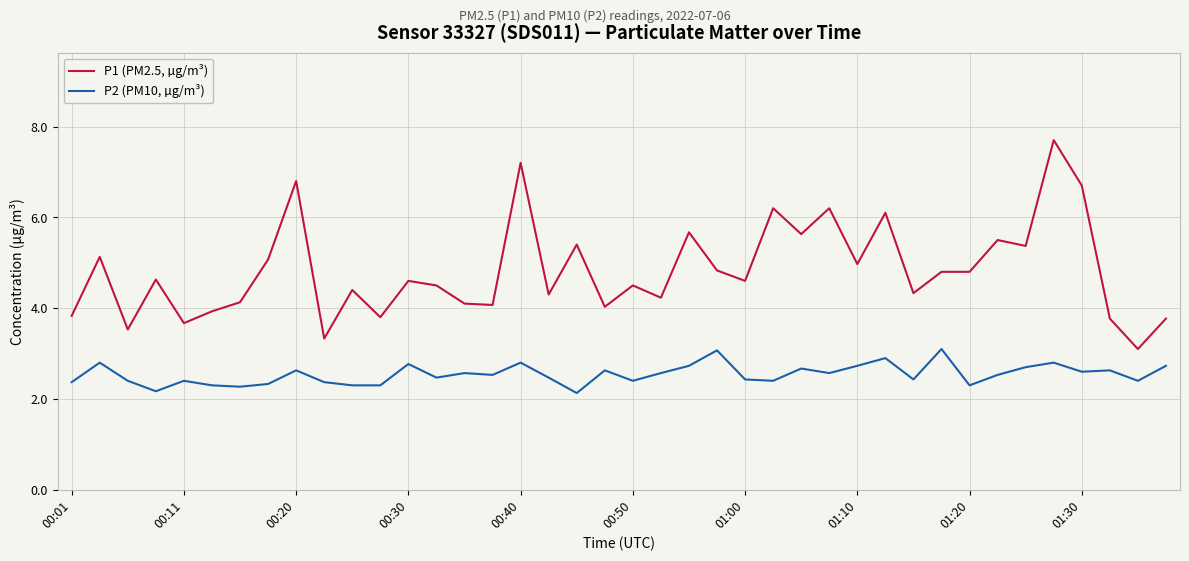

True or false: P1 (PM2.5, µg/m³) and P2 (PM10, µg/m³) cross at least once.

False